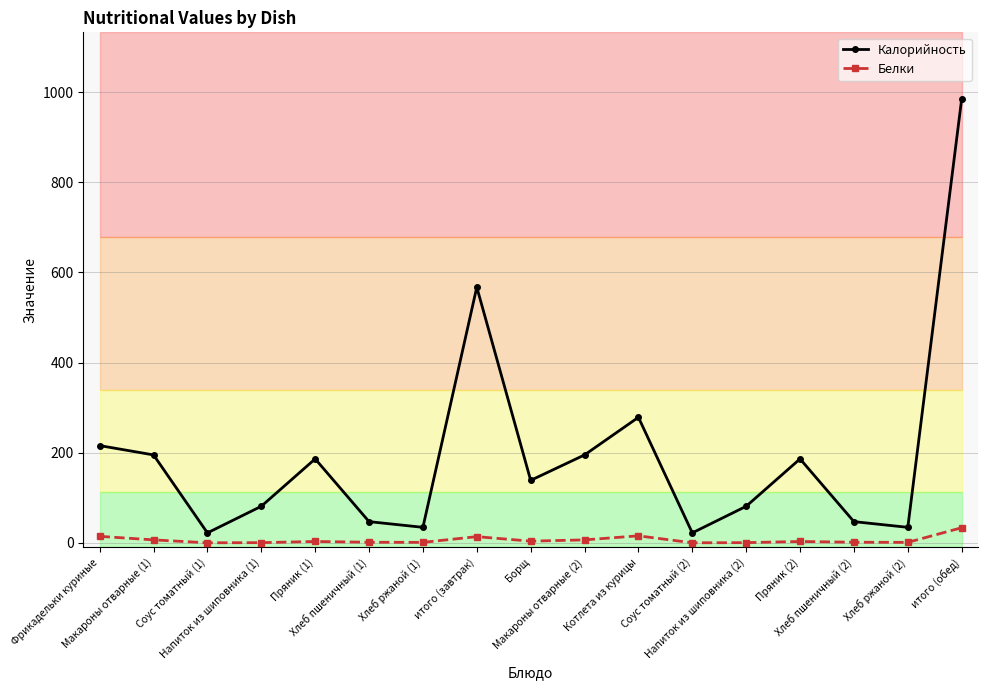

Which category has the highest value in the Калорийность series?

итого (обед)